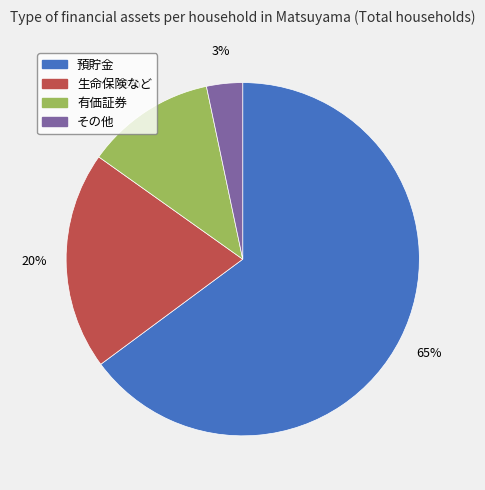

What is the smallest slice in the pie chart?

その他